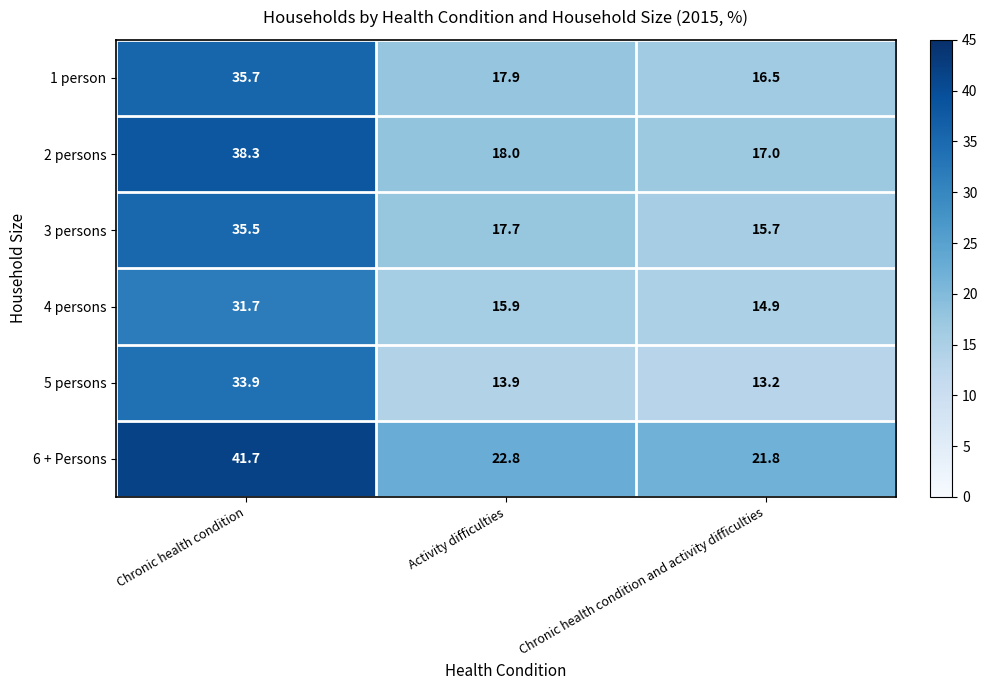

True or false: 4 persons has a value of 21.9 at Activity difficulties.

False